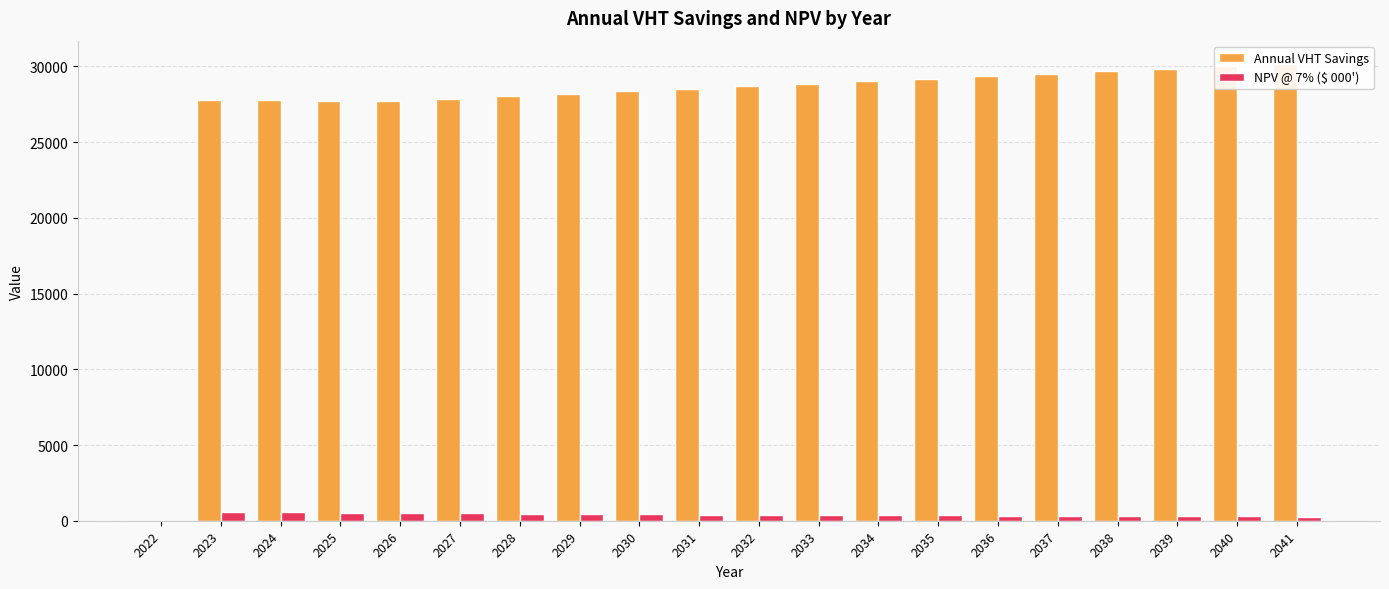

How many groups of bars are there?

20